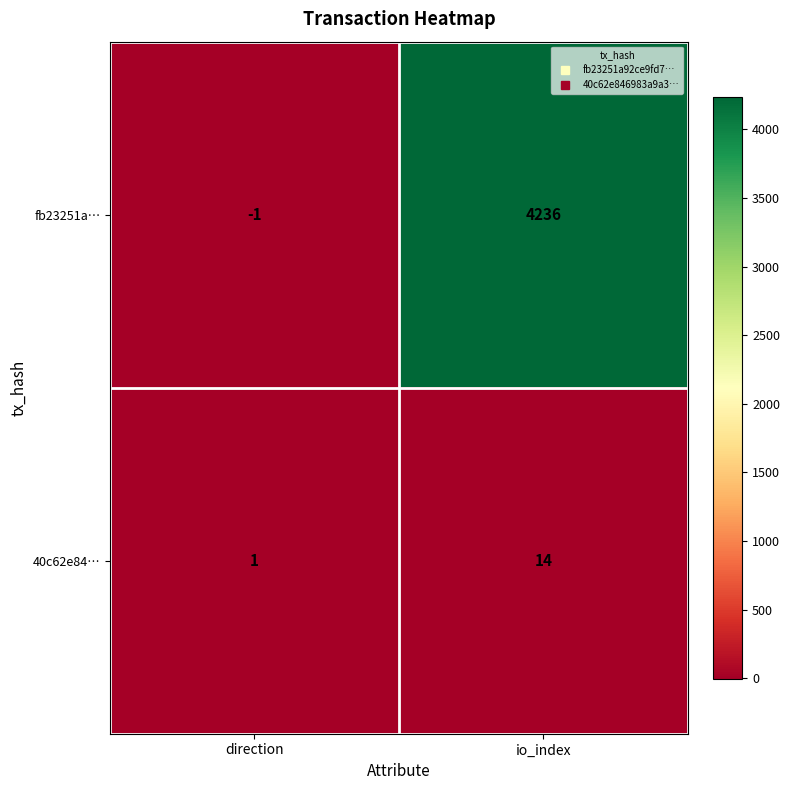

Rank the series by their average value, from highest to lowest.

fb23251a…, 40c62e84…